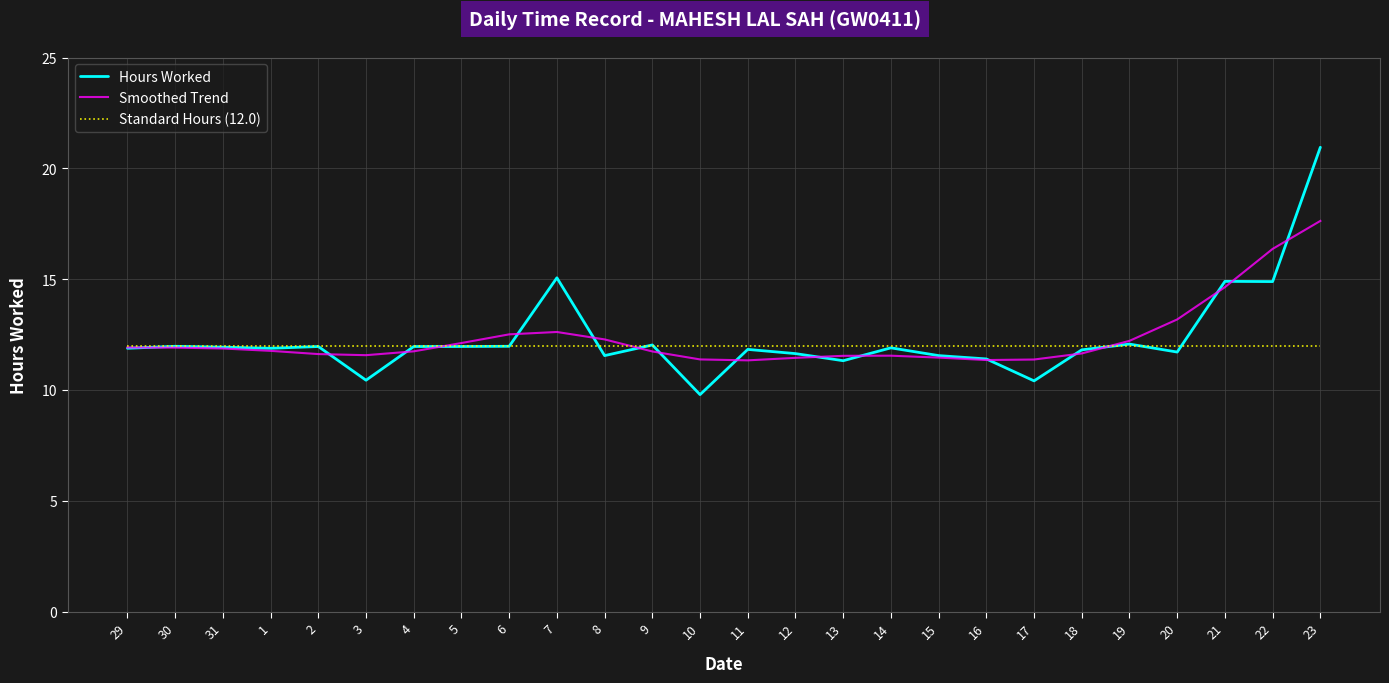

The Smoothed Trend series shows 11.6 at 2. True or false?

True